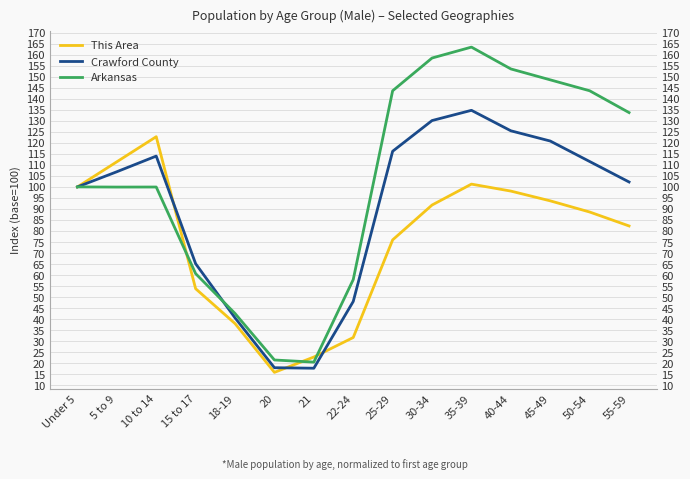

At which category does Arkansas reach its first local valley?

5 to 9